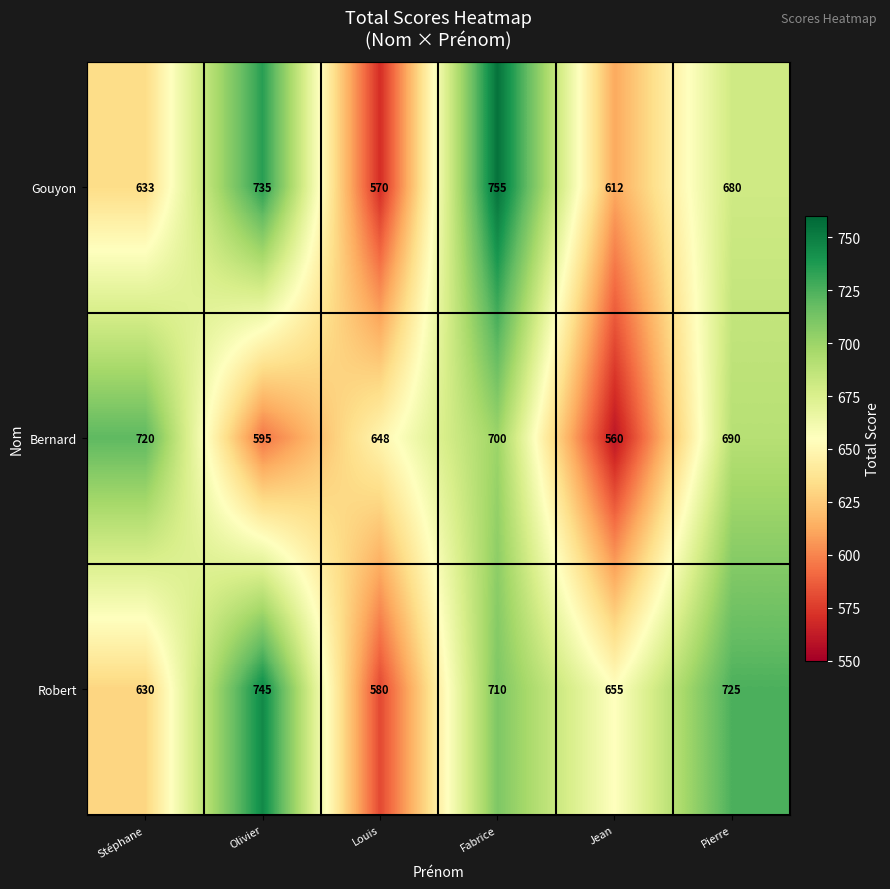

How many values in the Robert series are below 710?

3